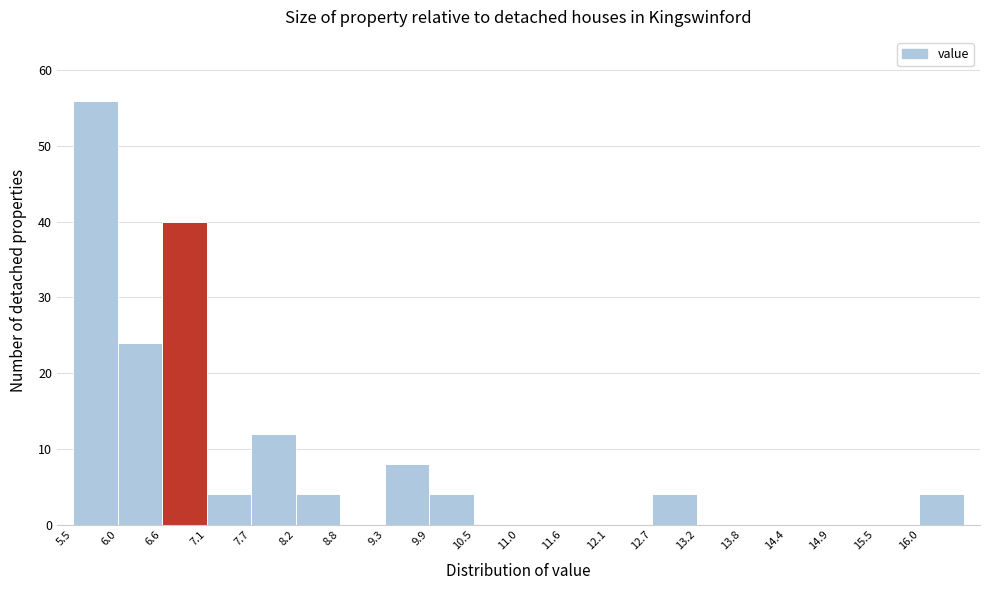

Reading left to right, transcribe this chart: for each bar, give the range it covers on the x-axis and its height. Neither the bar edges nor the heights are printed on the chart, so give them approximately, as read against the axes.

5.5 to 6.0: 56
6.0 to 6.6: 24
6.6 to 7.1: 40
7.1 to 7.7: 4
7.7 to 8.2: 12
8.2 to 8.8: 4
8.8 to 9.3: 0
9.3 to 9.9: 8
9.9 to 10.5: 4
10.5 to 11.0: 0
11.0 to 11.6: 0
11.6 to 12.1: 0
12.1 to 12.7: 0
12.7 to 13.2: 4
13.2 to 13.8: 0
13.8 to 14.4: 0
14.4 to 14.9: 0
14.9 to 15.5: 0
15.5 to 16.0: 0
16.0 to 16.6: 4